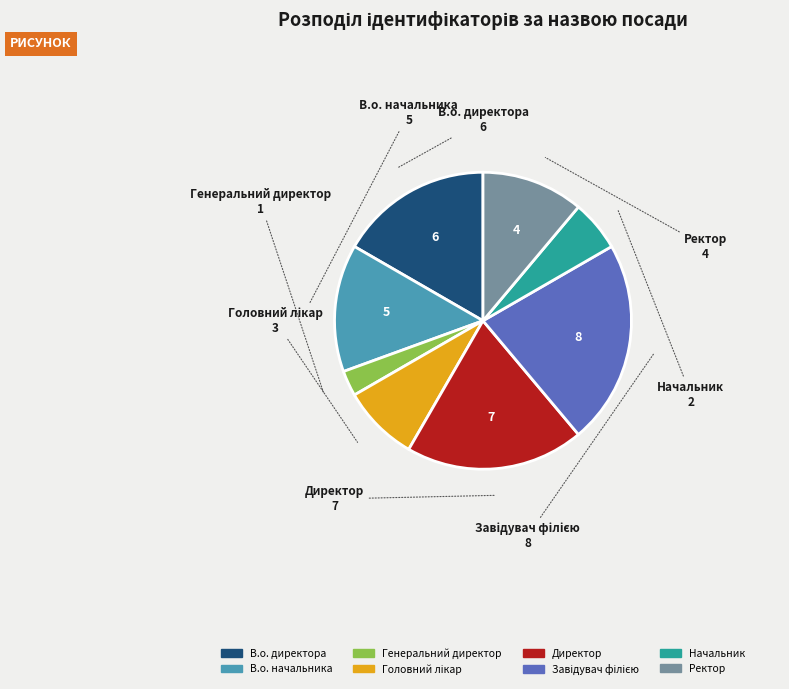

What is the ratio of the value at Начальник to the value at В.о. начальника?

0.4